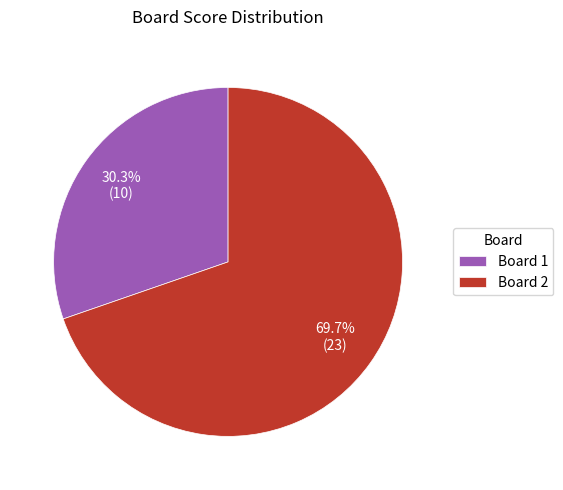

What percentage do Board 1 and Board 2 together represent?

100.0%